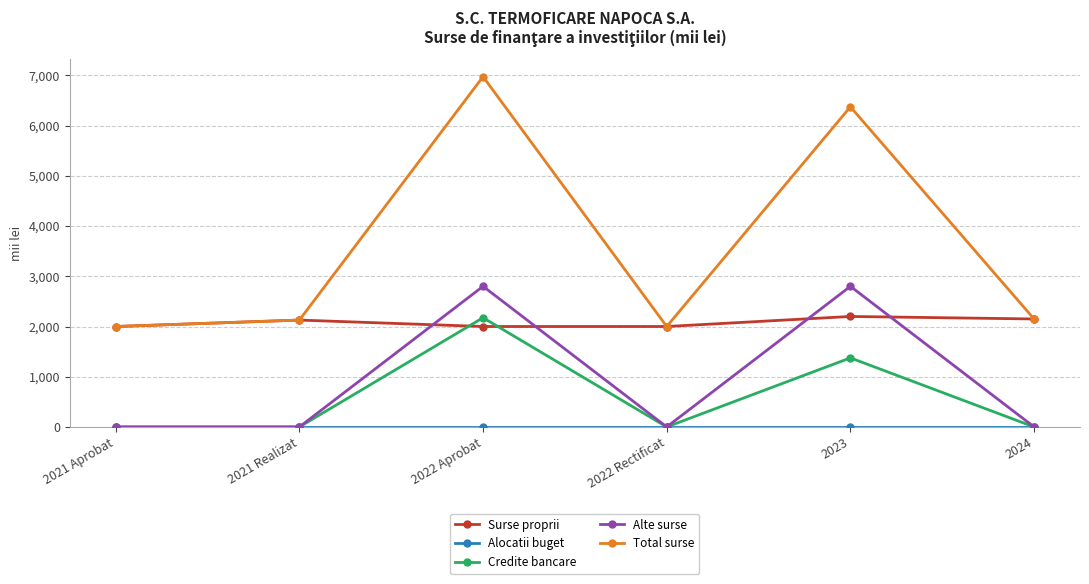

True or false: Surse proprii has a value of 2000 at 2022 Rectificat.

True